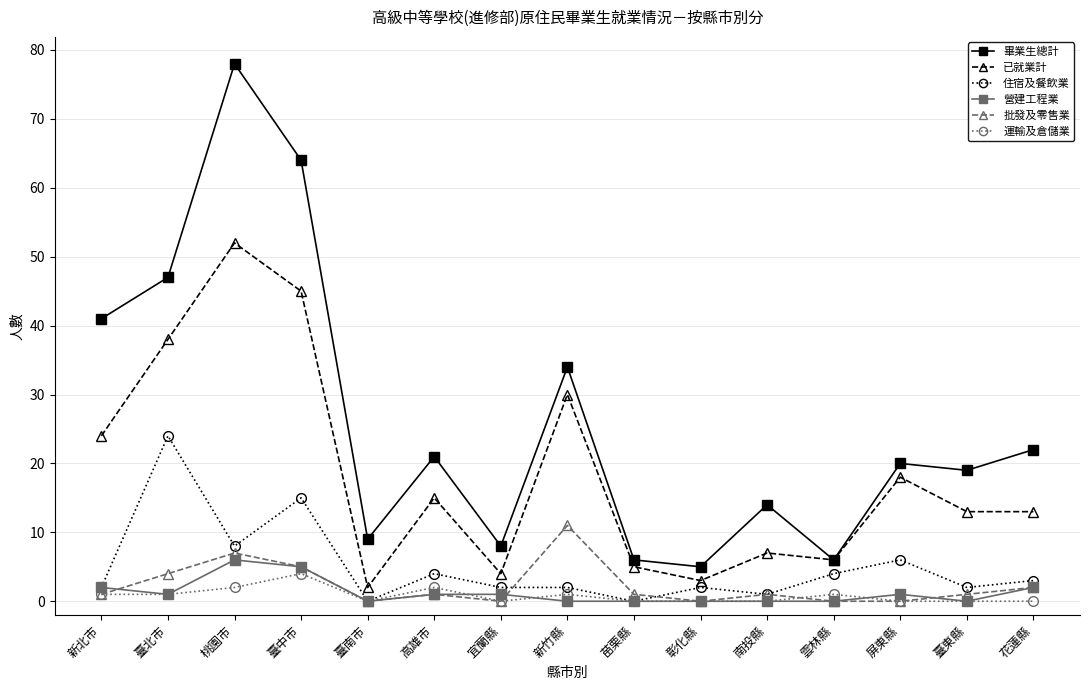

True or false: 運輸及倉儲業 and 畢業生總計 intersect in this chart.

False